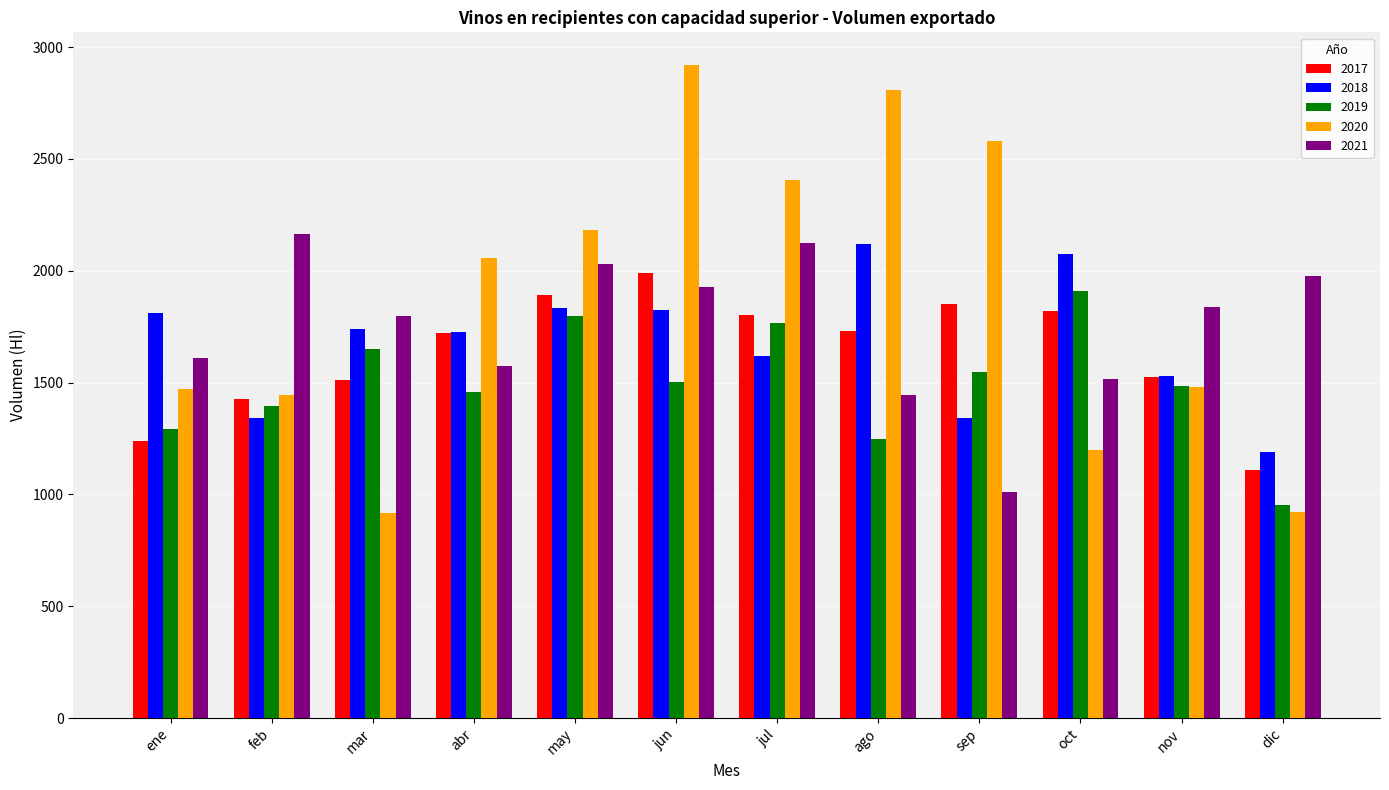

True or false: 2019 has a value of 1797.2 at may.

True